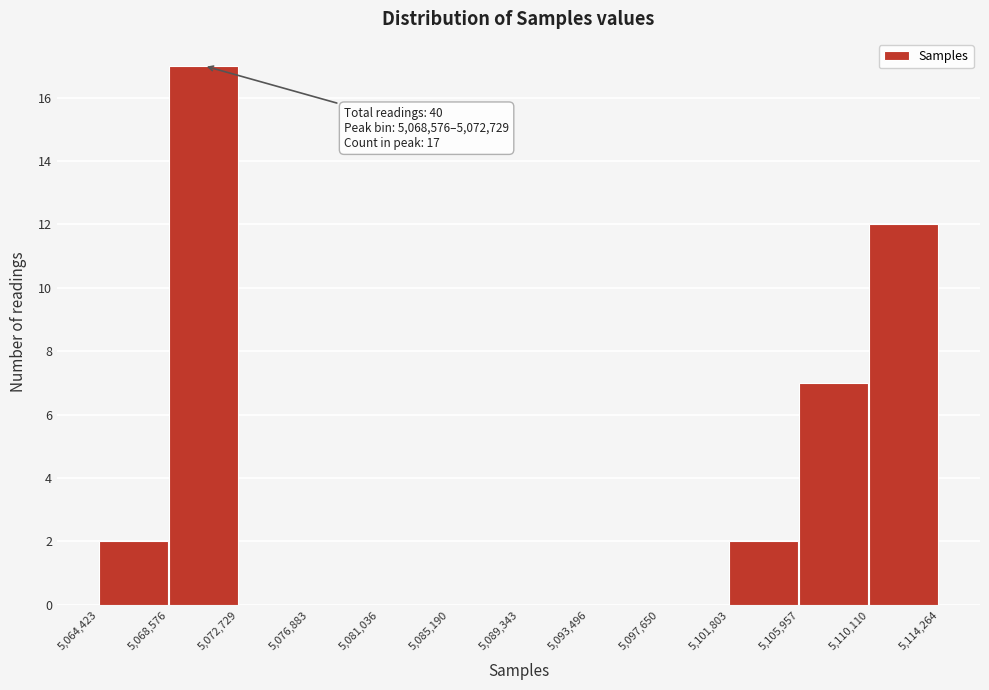

Which range on the x-axis has the tallest bar?

5,068,576 to 5,072,729